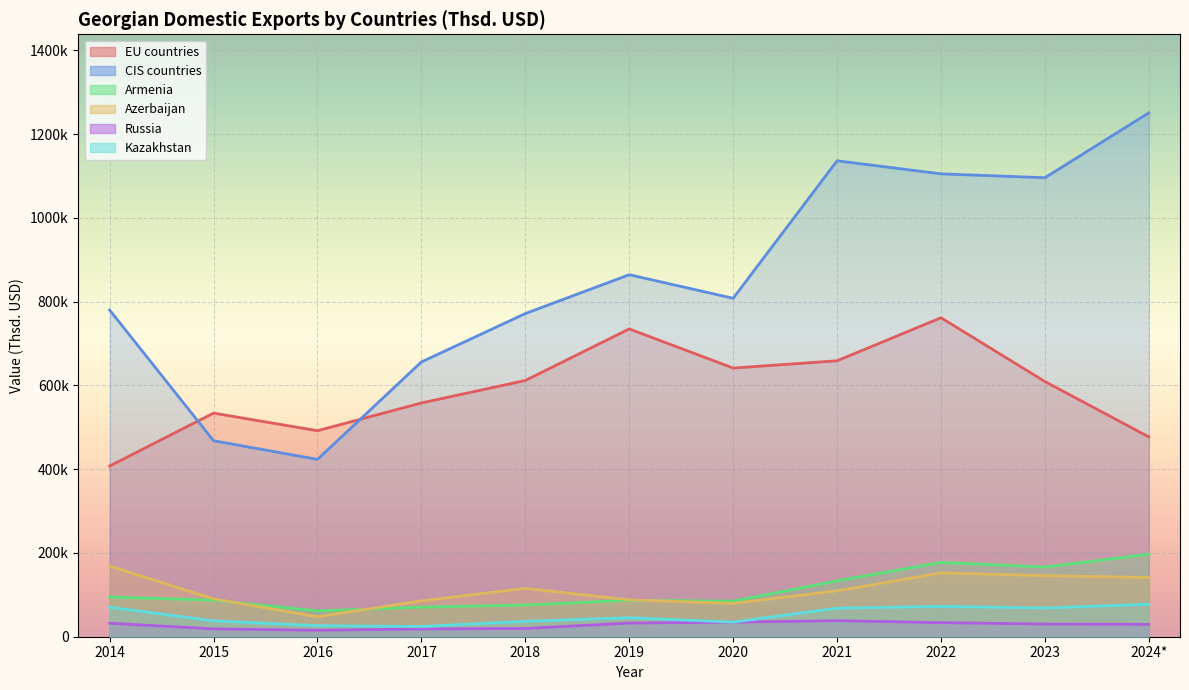

Reading left to right, transcribe all the data shown in this chart.

EU countries: 2014=407613.2	2015=533960.1	2016=491896.0	2017=558151.9	2018=611862.3	2019=734927.8	2020=641524.2	2021=658890.7	2022=761648.7	2023=609365.0	2024*=477104.5
CIS countries: 2014=780046.6	2015=467995.4	2016=423389.6	2017=656094.0	2018=771635.3	2019=864446.0	2020=808139.1	2021=1136422.3	2022=1105283.7	2023=1096019.2	2024*=1250895.3
Armenia: 2014=94796.3	2015=87251.5	2016=61663.8	2017=70602.1	2018=75822.3	2019=87118.8	2020=84941.7	2021=133500.6	2022=177414.9	2023=166372.6	2024*=196925.9
Azerbaijan: 2014=168814.8	2015=90428.9	2016=47783.6	2017=85706.0	2018=115536.5	2019=88013.5	2020=79513.4	2021=109652.9	2022=152330.8	2023=145887.6	2024*=141465.4
Russia: 2014=32241.9	2015=18692.3	2016=15448.1	2017=18555.7	2018=19676.0	2019=32599.8	2020=34786.8	2021=38297.9	2022=33570.8	2023=30274.7	2024*=29535.5
Kazakhstan: 2014=70539.3	2015=37891.9	2016=26377.5	2017=24346.7	2018=36895.9	2019=45294.1	2020=34931.0	2021=68189.9	2022=72441.0	2023=68612.8	2024*=77563.0